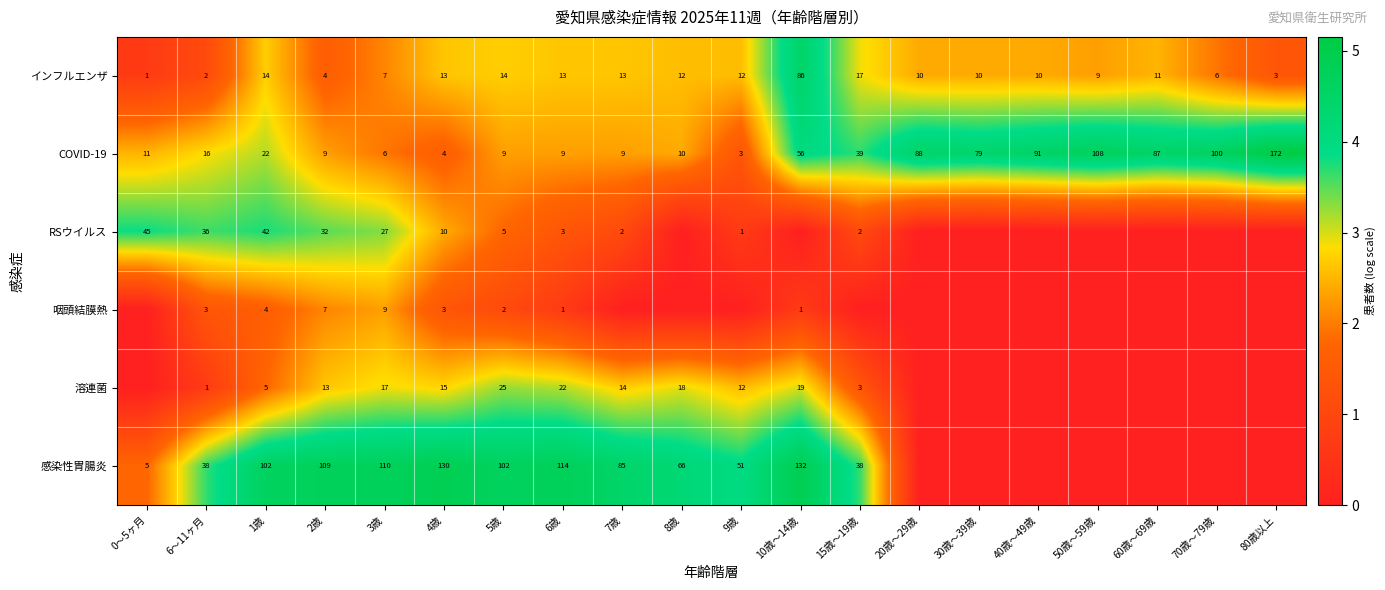

The value of RSウイルス at 15歳～19歳 is 1. True or false?

False